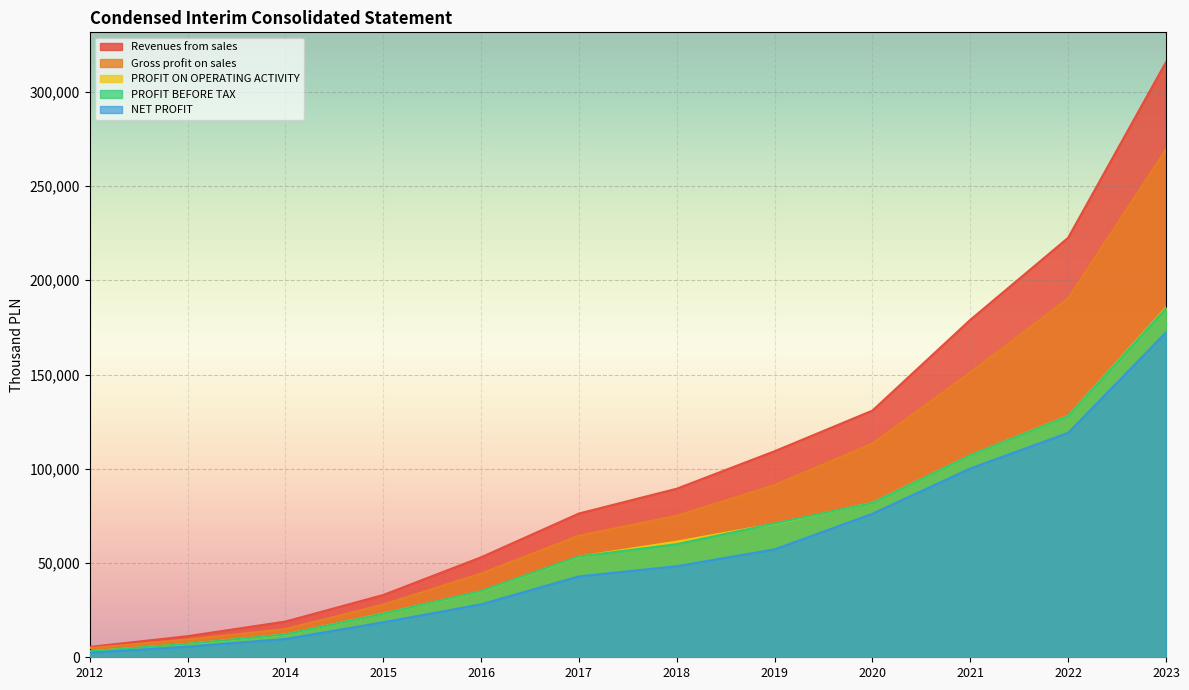

Does the chart display data point markers on the line(s)?

No